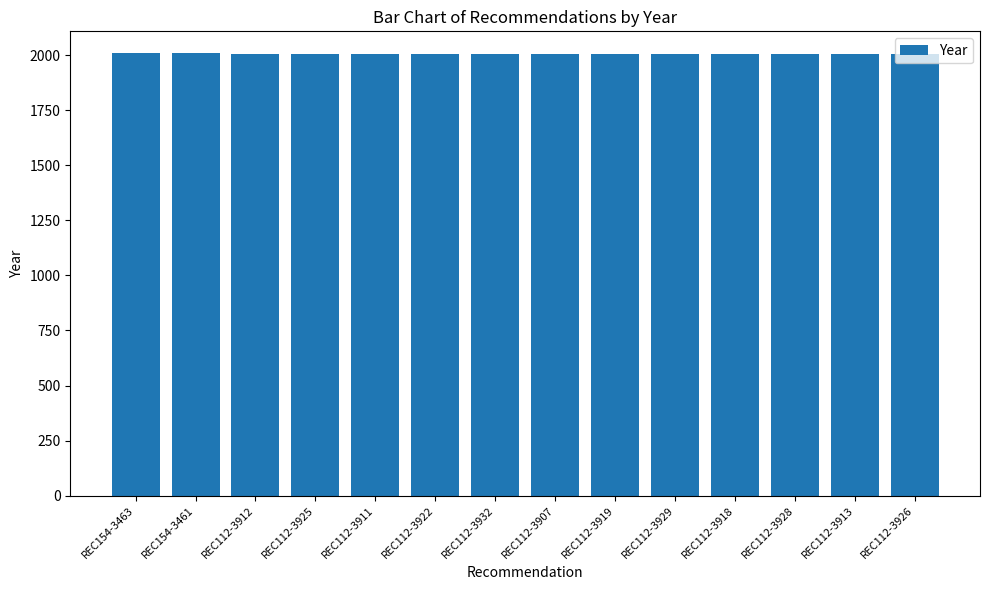

What is the smallest value displayed?

2004